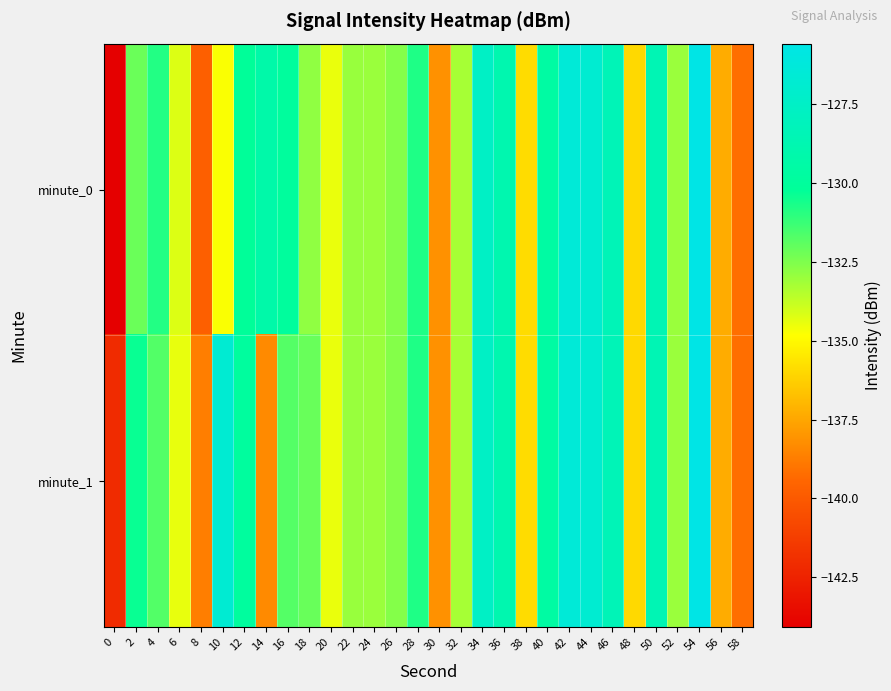

What is the greatest value displayed?

-125.6